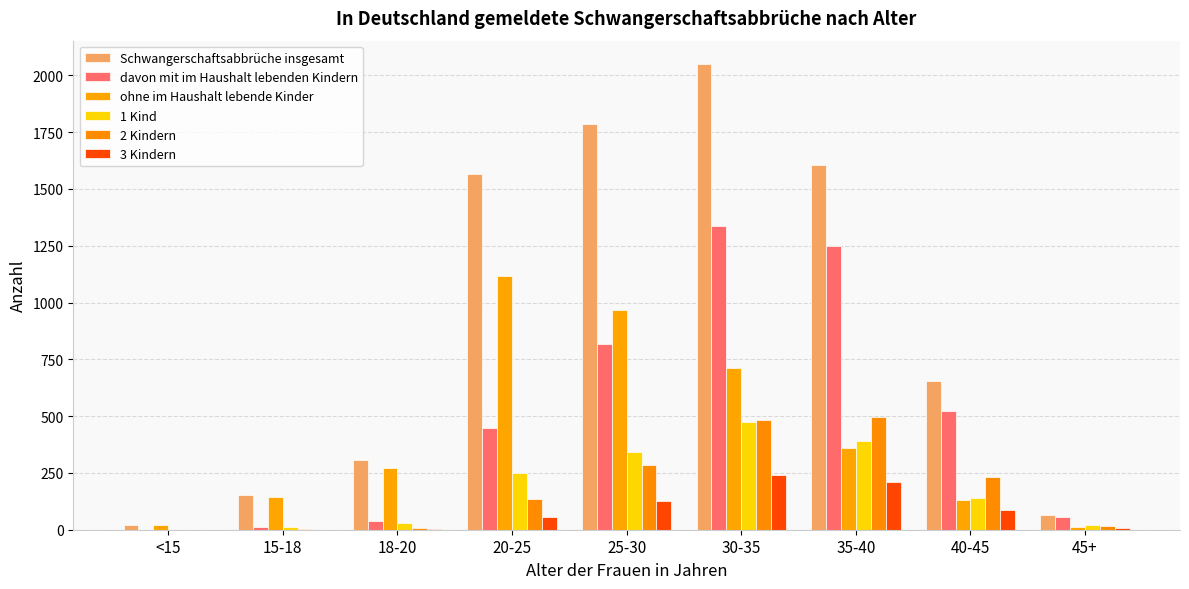

What position from the right is 18-20?

7